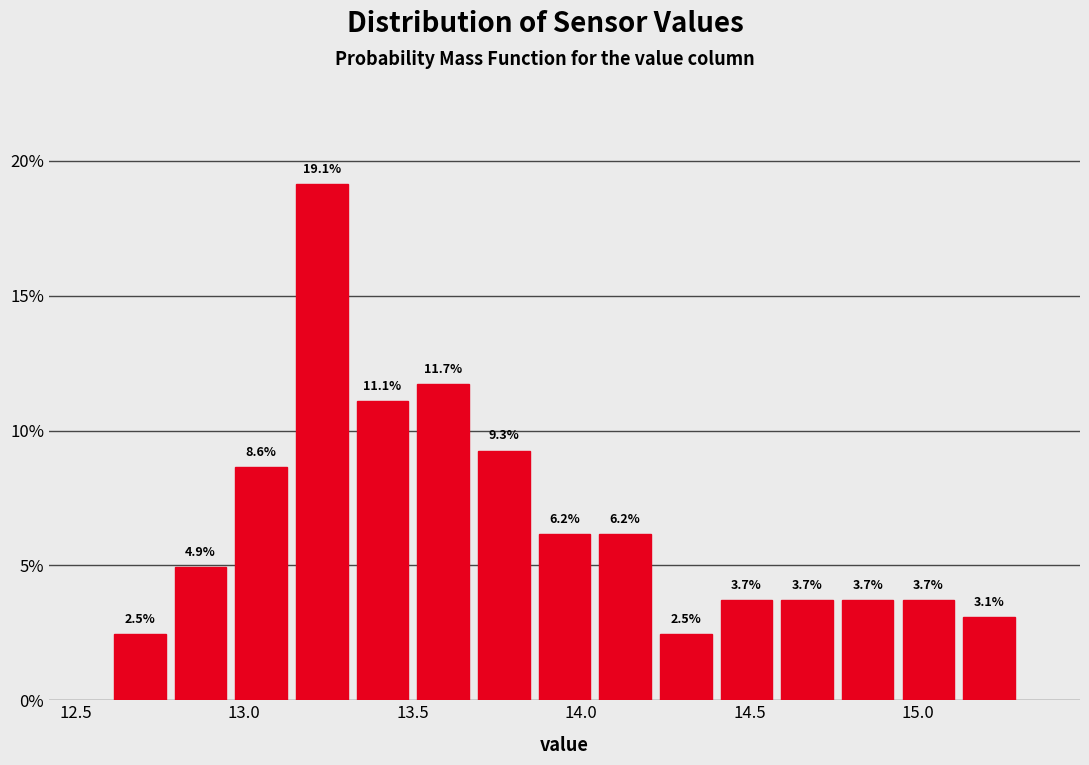

Read against the x-axis, roughly where is the centre of the tallest bar?

13.25